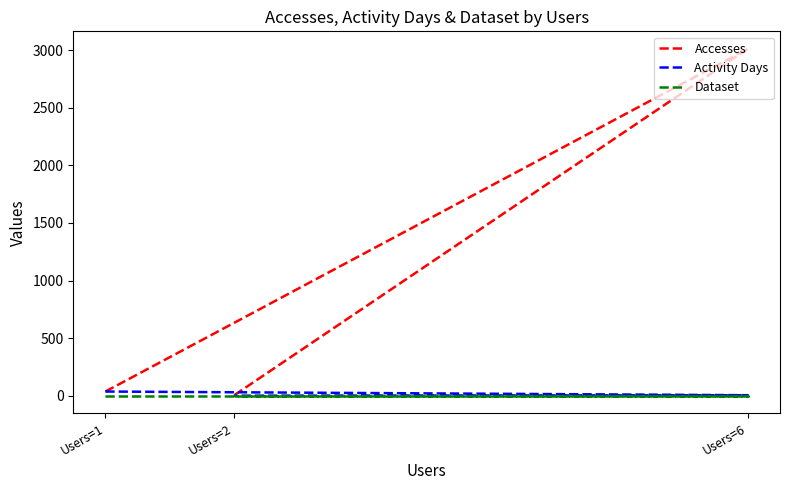

The Activity Days series shows 38 at Users=1. True or false?

True